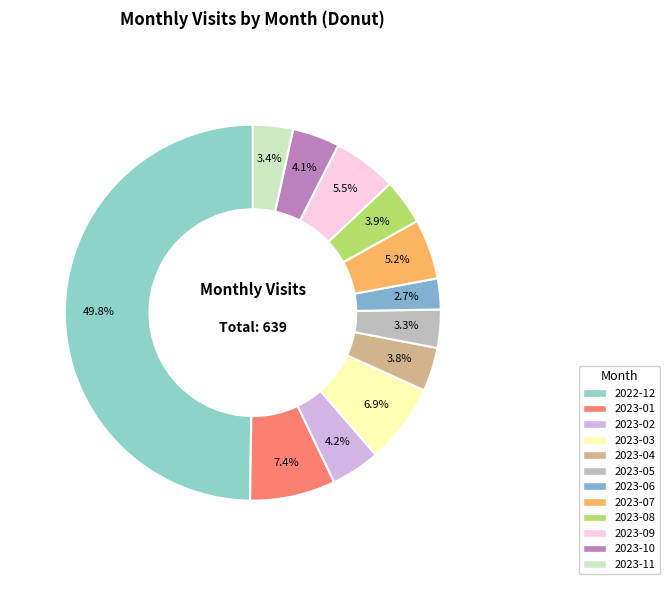

To the nearest percent, what percentage of the pie is 2023-11?

3%